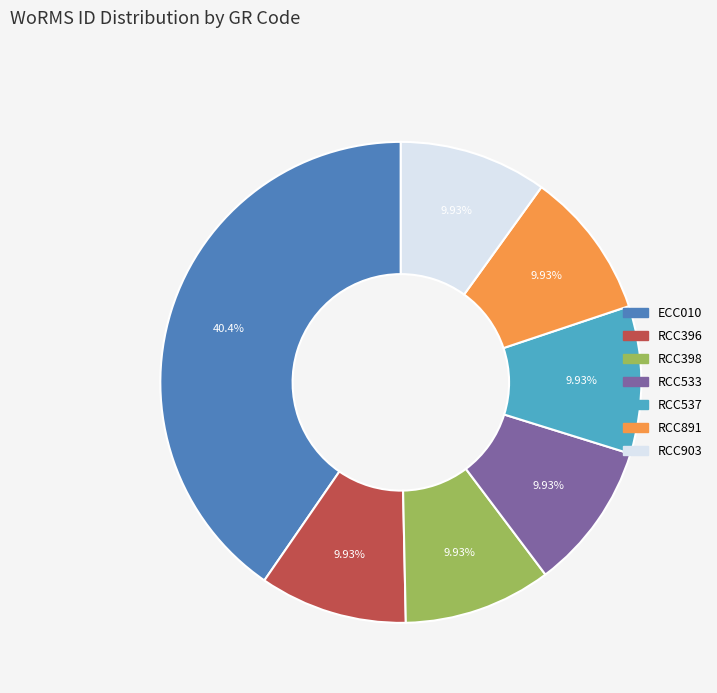

Is there a majority slice in this chart?

No